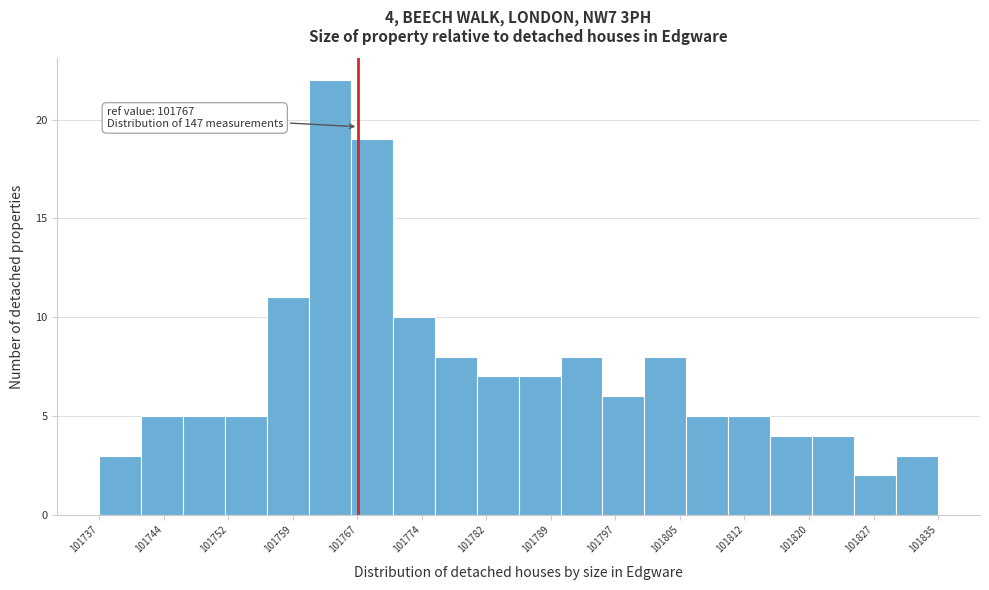

Over which range of the x-axis is the bar tallest?

101761 to 101766